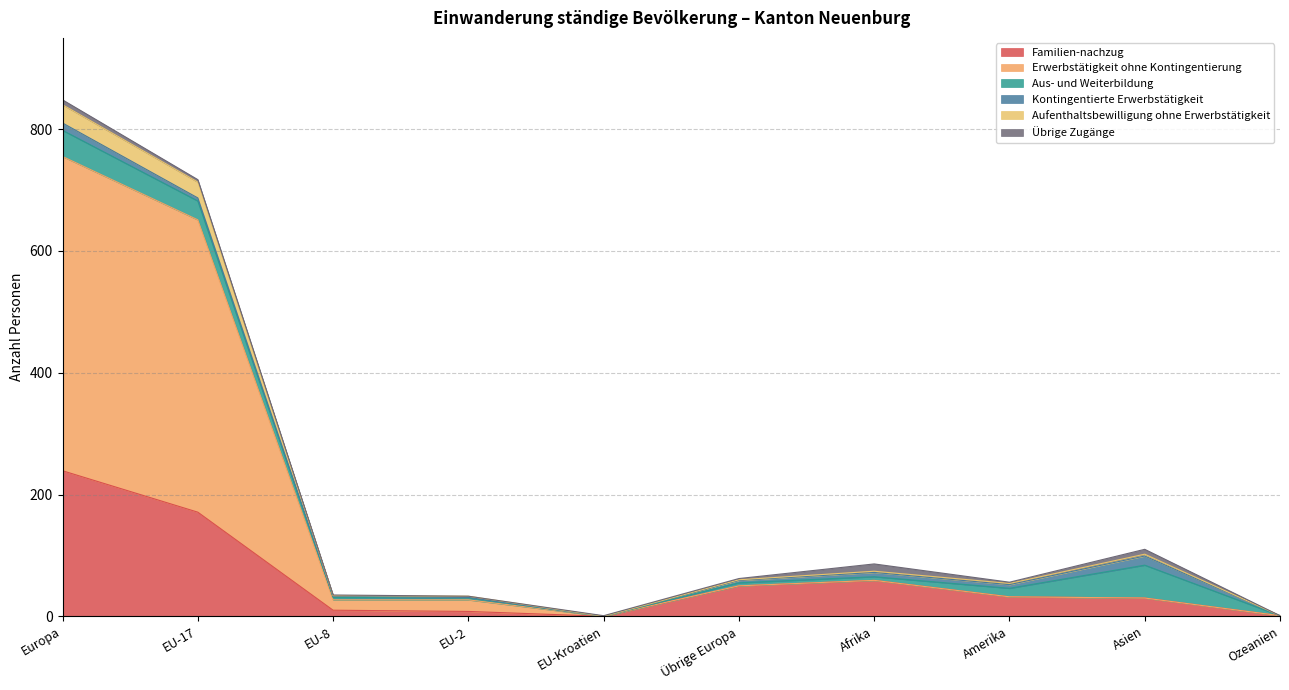

How many interior local peaks does the Aufenthaltsbewilligung ohne Erwerbstätigkeit series have?

2